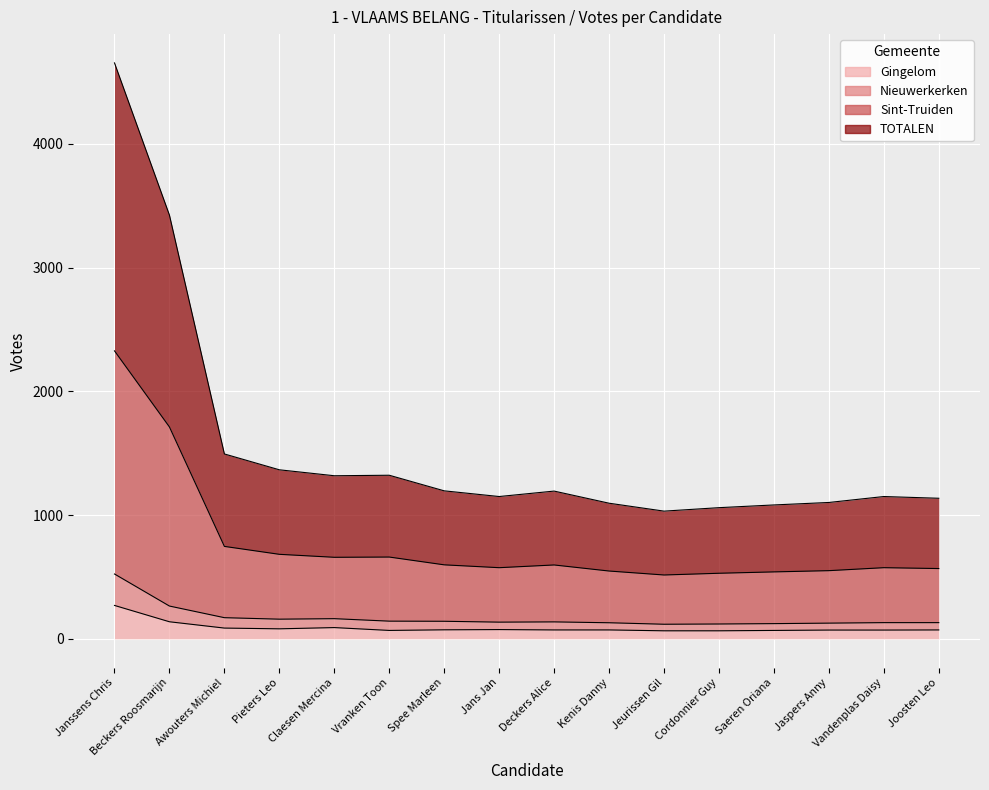

The Gingelom series shows 46 at Joosten Leo. True or false?

False